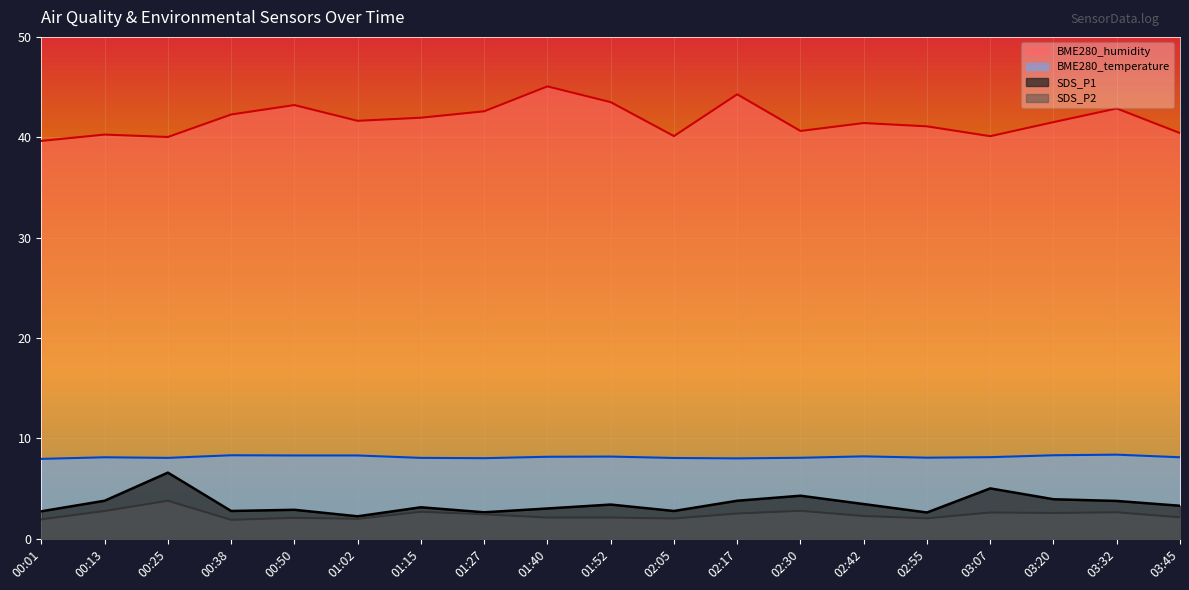

True or false: BME280_temperature and BME280_humidity intersect in this chart.

False